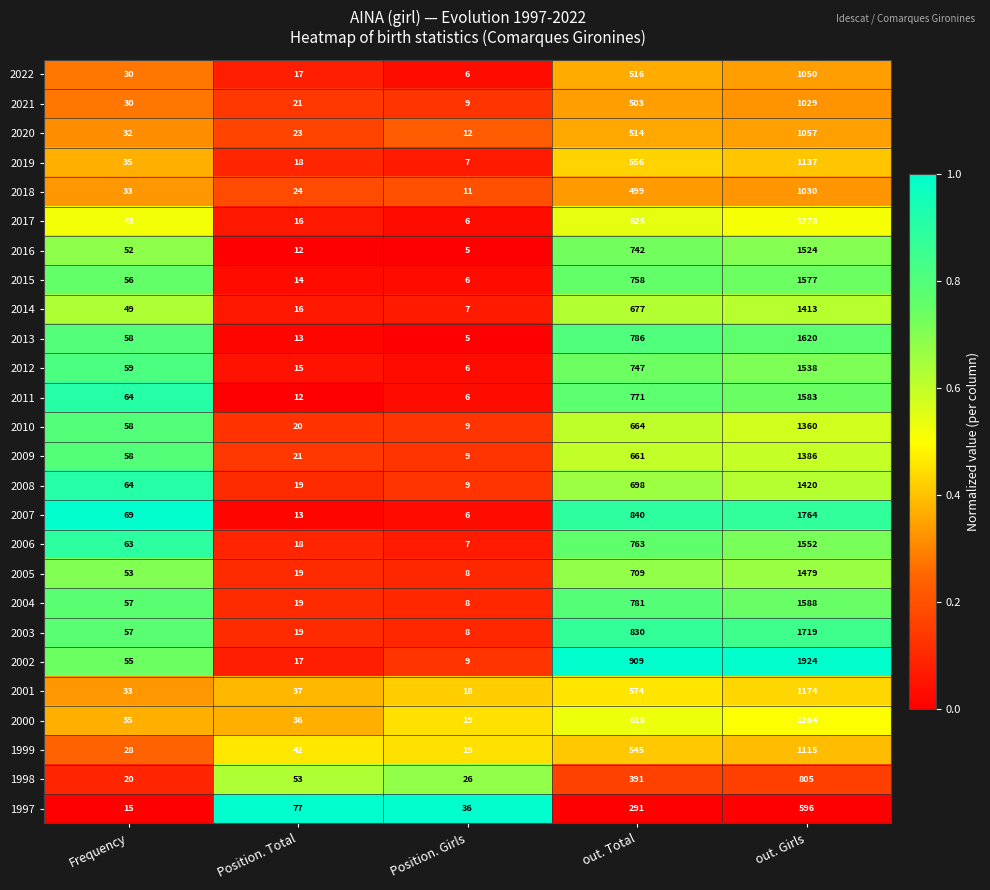

The 1997 series shows 22 at Frequency. True or false?

False